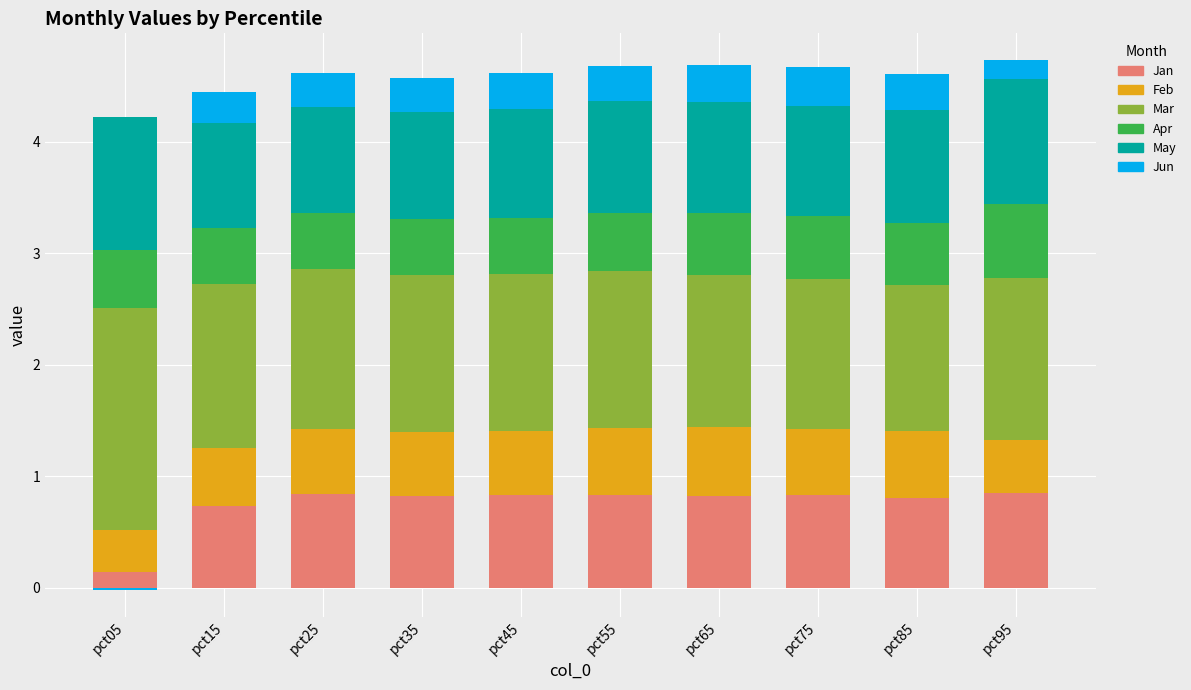

At how many categories does at least one series exceed 1?

10